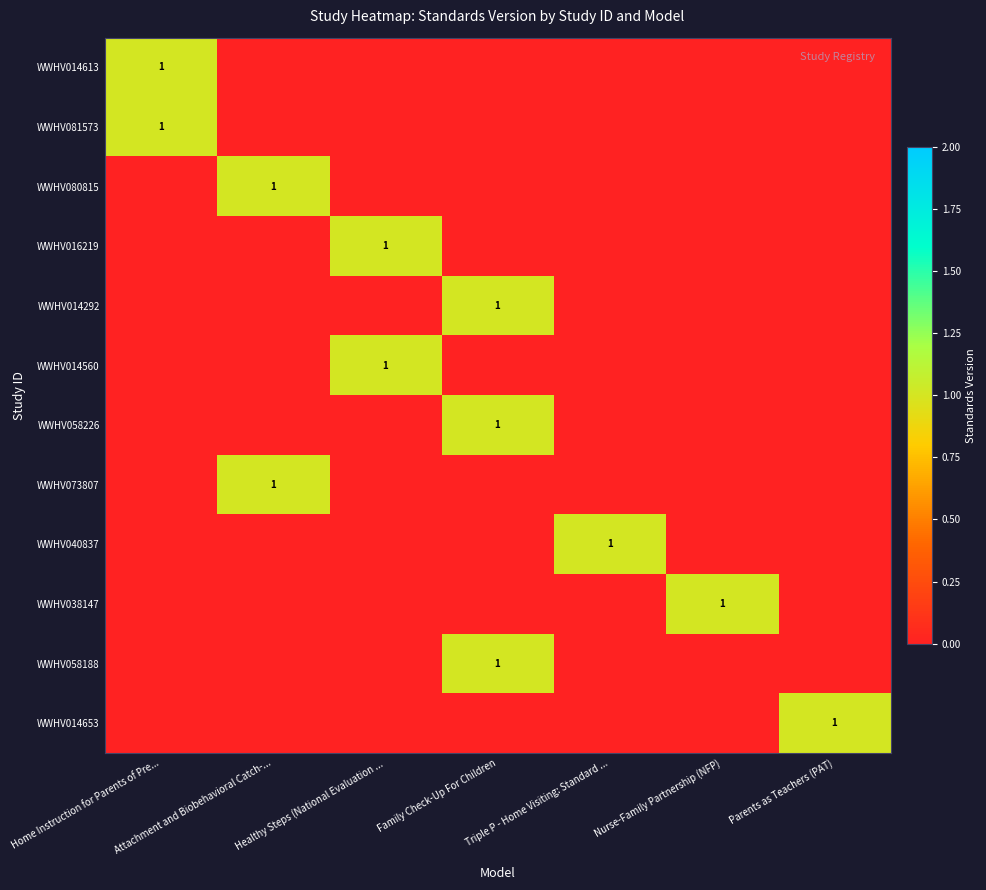

The WWHV038147 series shows 1 at Nurse-Family Partnership (NFP). True or false?

True